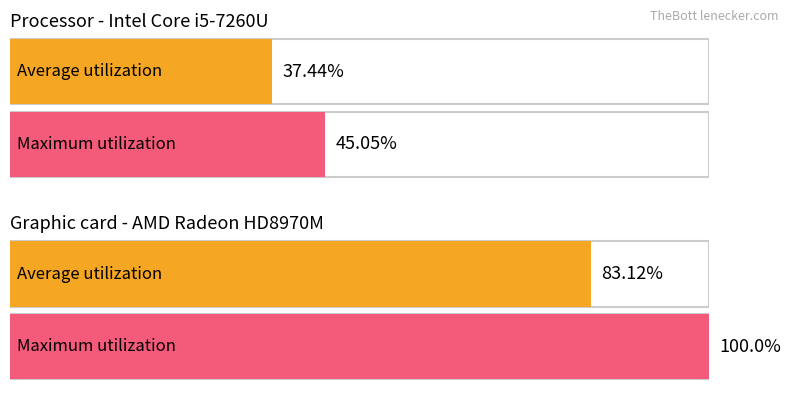

Reading left to right, transcribe all the data shown in this chart.

Average utilization: 37.4	83.1
Maximum utilization: 45.0	100.0